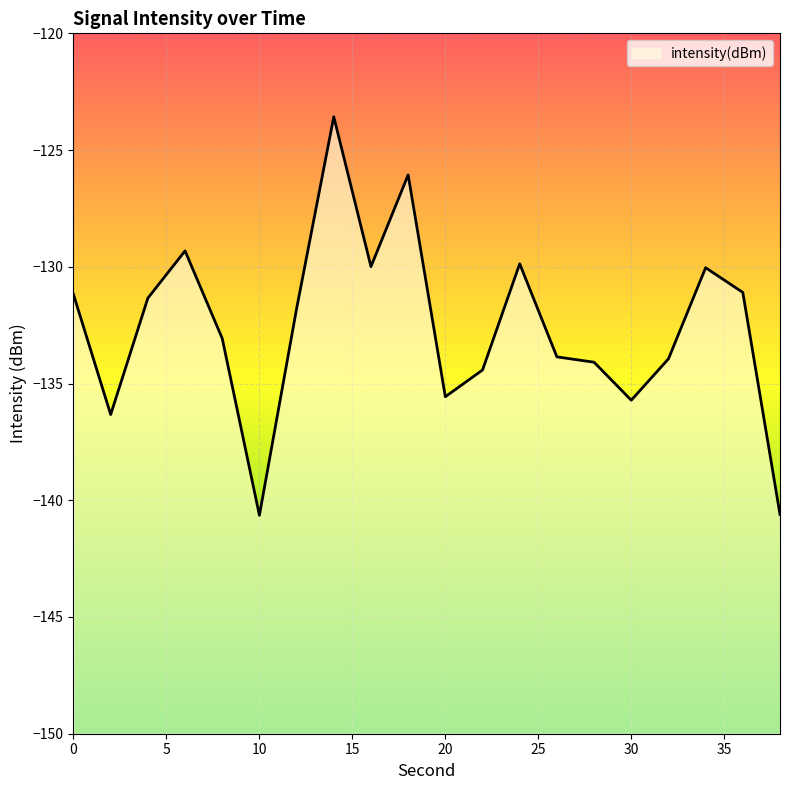

Reading left to right, transcribe all the data shown in this chart.

0=-131.2	2=-136.3	4=-131.3	6=-129.3	8=-133.1	10=-140.6	12=-131.8	14=-123.6	16=-130.0	18=-126.1	20=-135.6	22=-134.4	24=-129.9	26=-133.9	28=-134.1	30=-135.7	32=-133.9	34=-130.0	36=-131.1	38=-140.6